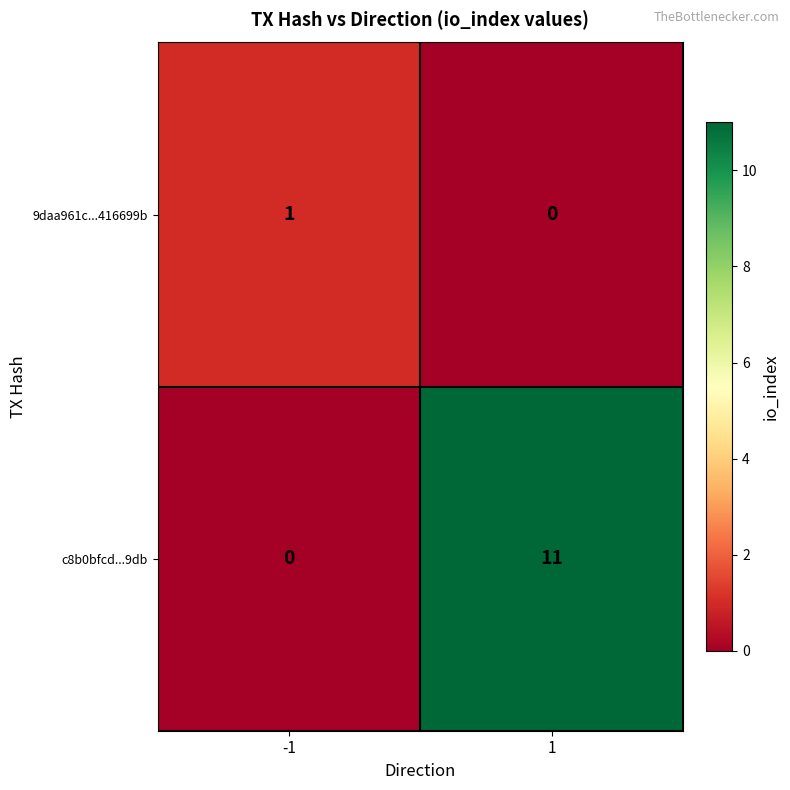

Is it true that 9daa961c...416699b equals 0 at 1?

True